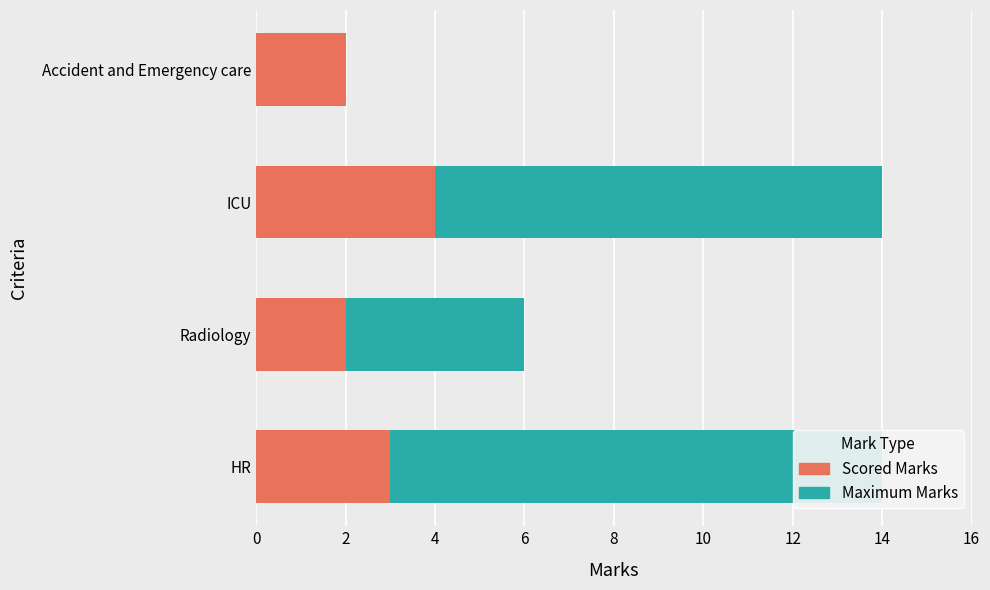

What is the sum of all Scored Marks values?

11